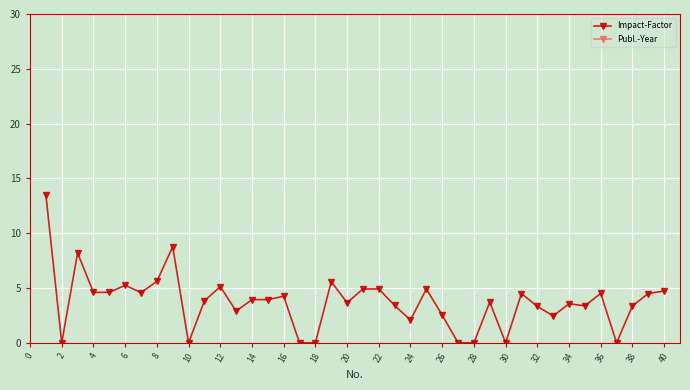

Which series has the largest total across all categories?

Publ.-Year